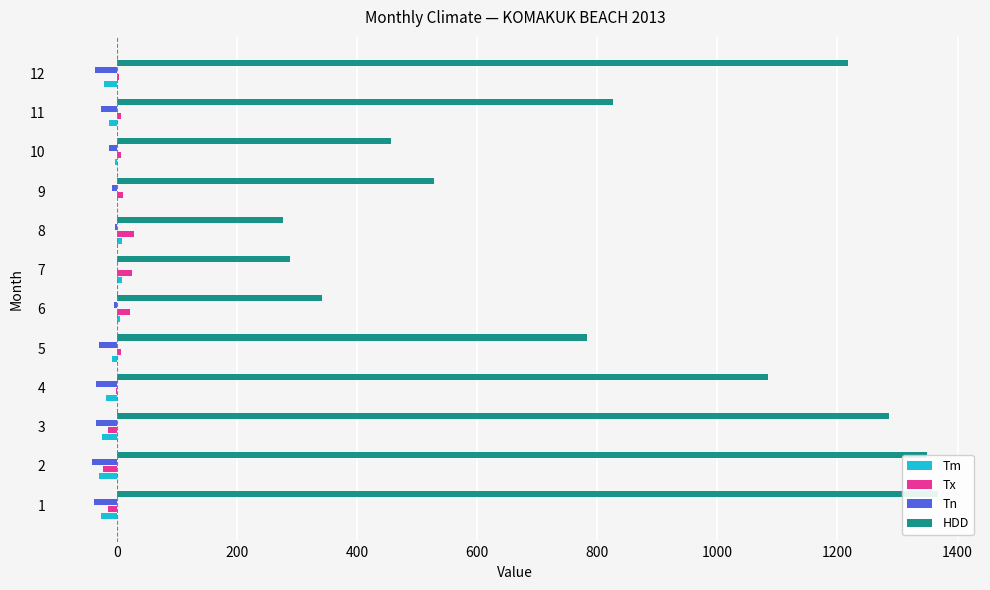

Is it true that Tm equals -30.2 at 0?

True